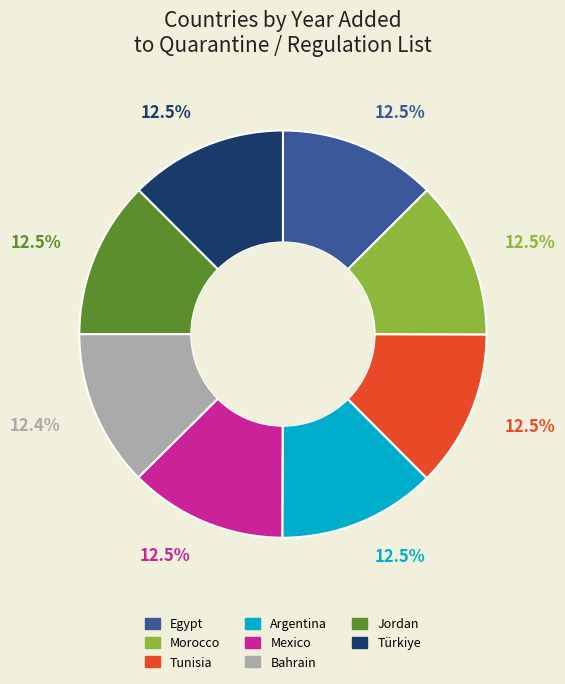

True or false: Mexico accounts for 2% of the total.

False